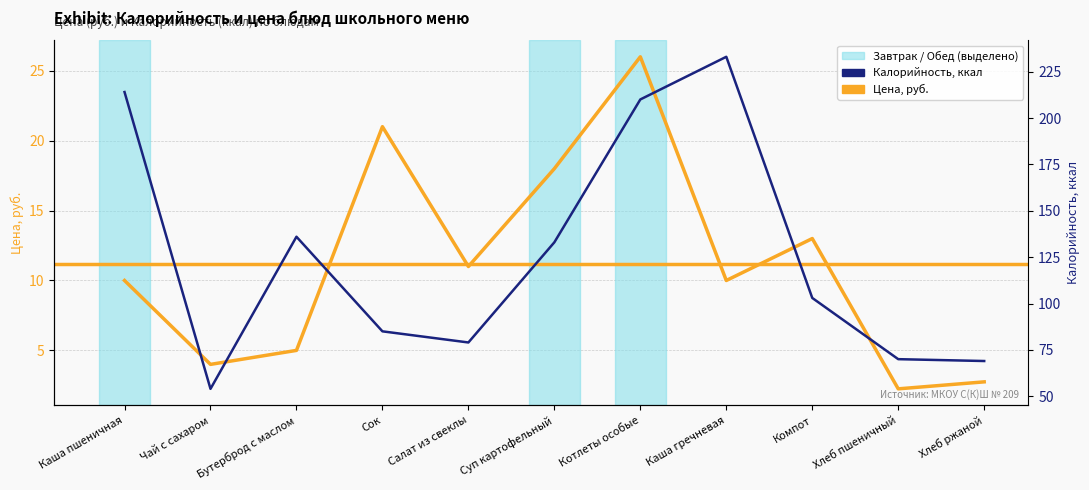

The Калорийность series shows 149.1 at Каша пшеничная. True or false?

False